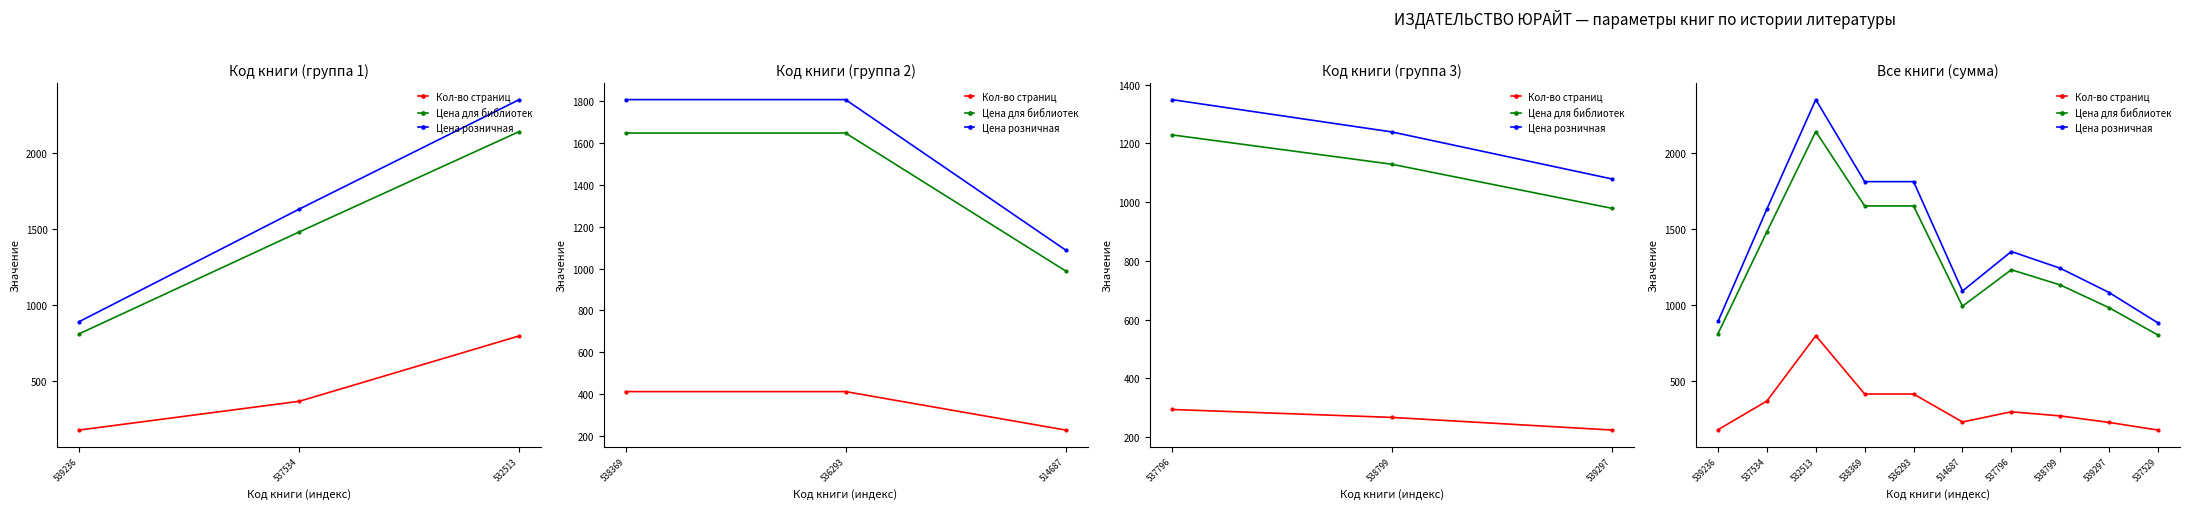

How many data points does each series have?

10